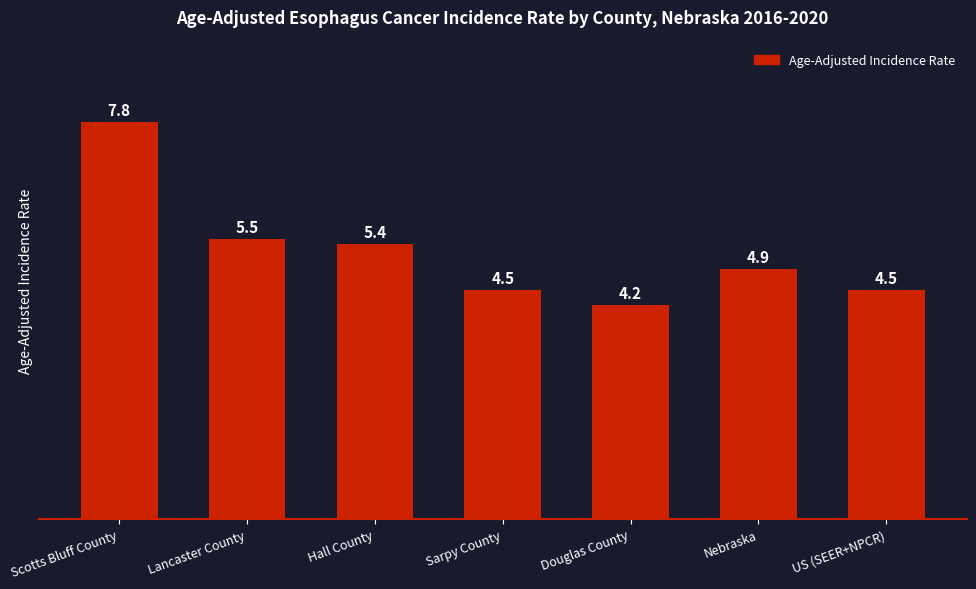

Reading left to right, list all the values displayed in this chart.

Scotts Bluff County=7.8	Lancaster County=5.5	Hall County=5.4	Sarpy County=4.5	Douglas County=4.2	Nebraska=4.9	US (SEER+NPCR)=4.5